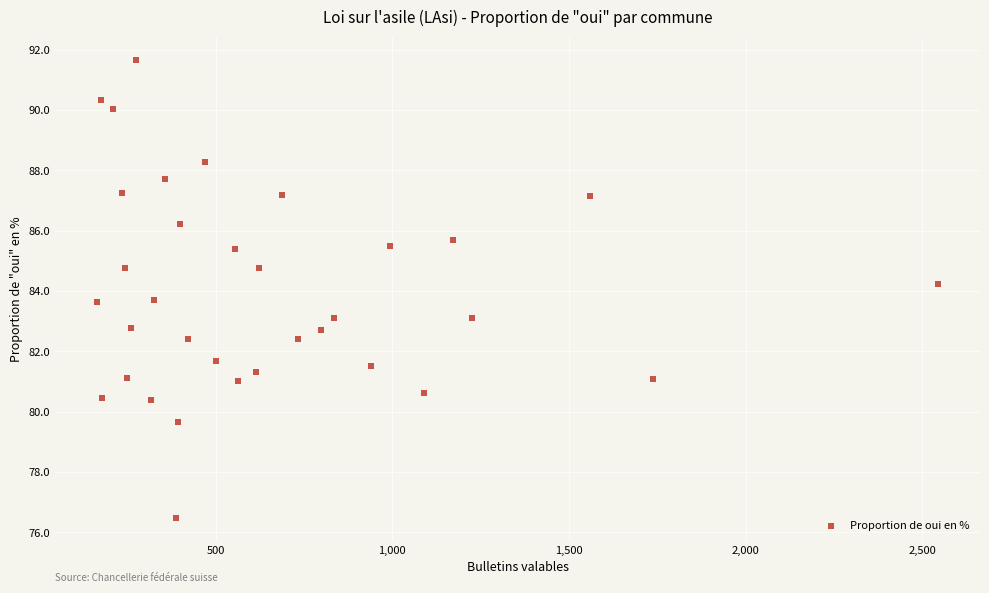

What is the range of Y values (max minus min)?

15.2